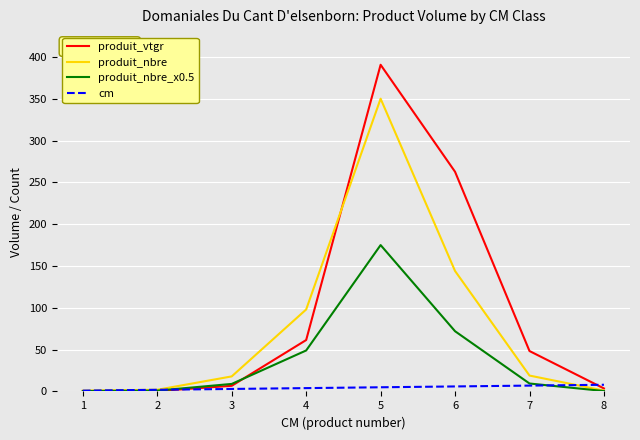

At which category is the sum across all series the highest?

5